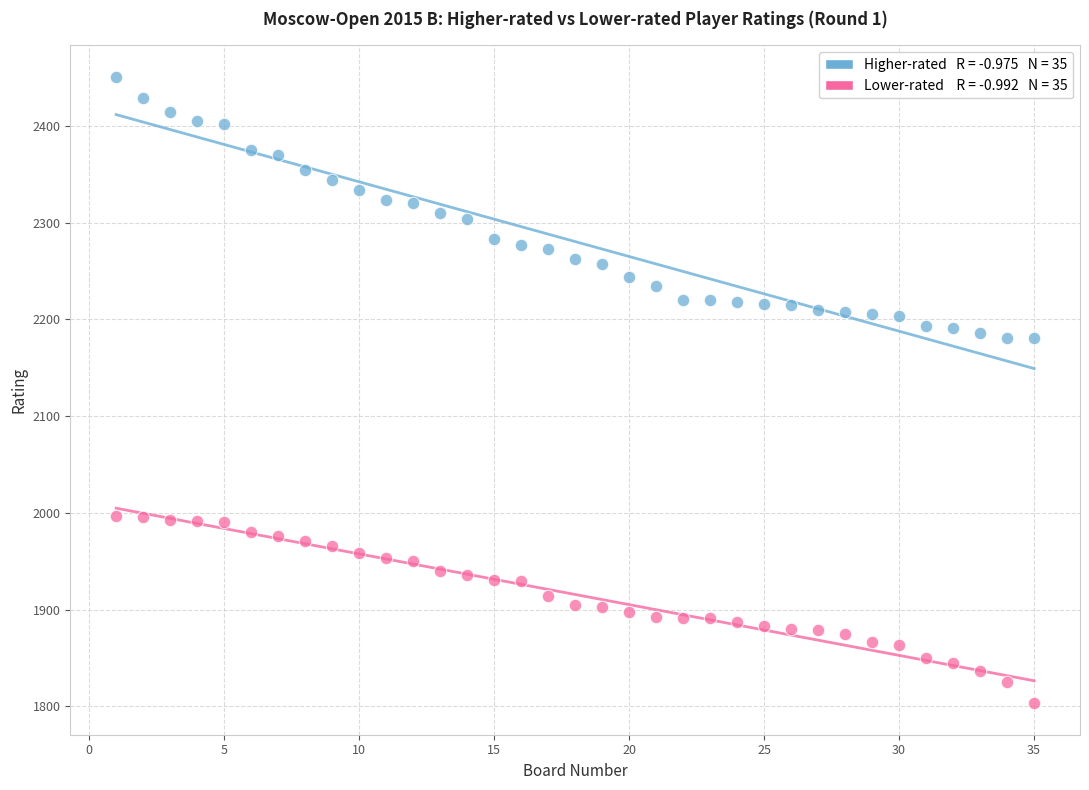

Across all data points, what is the range of X values (max minus min)?

34